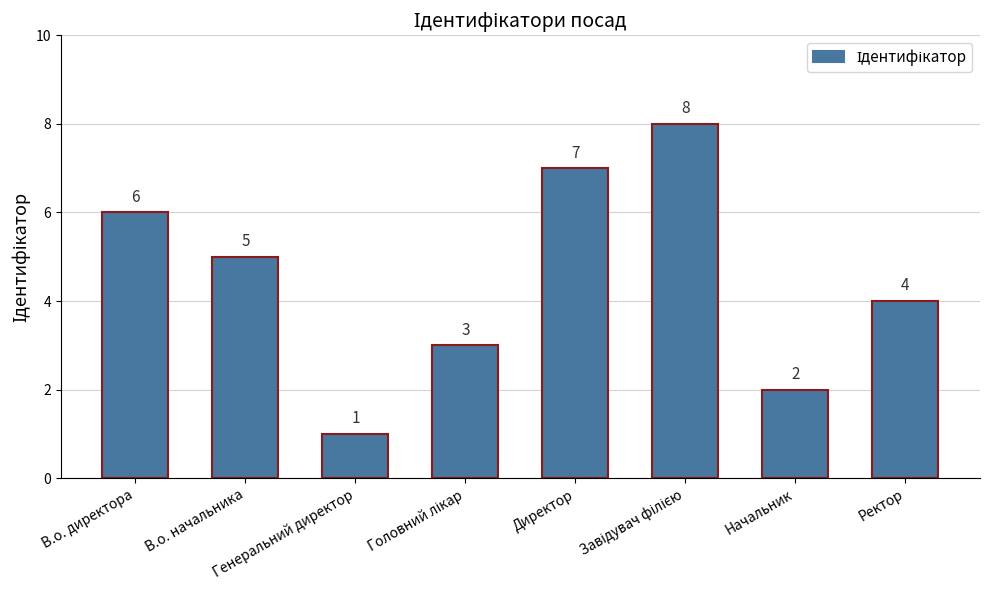

What is the minimum value shown in the chart?

1